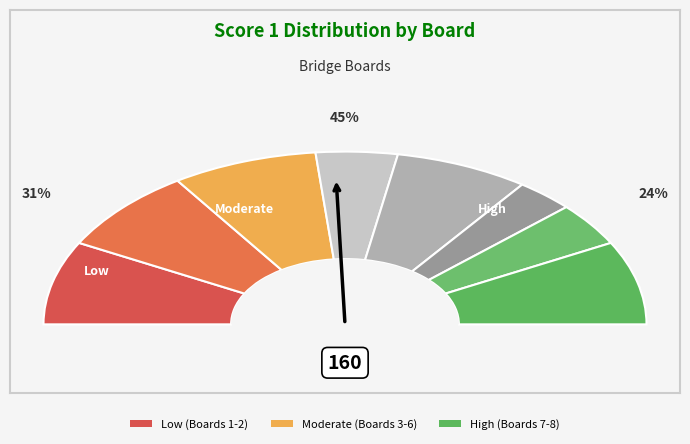

Approximately how many times larger is the value at Board 7 compared to Board 5?

0.6